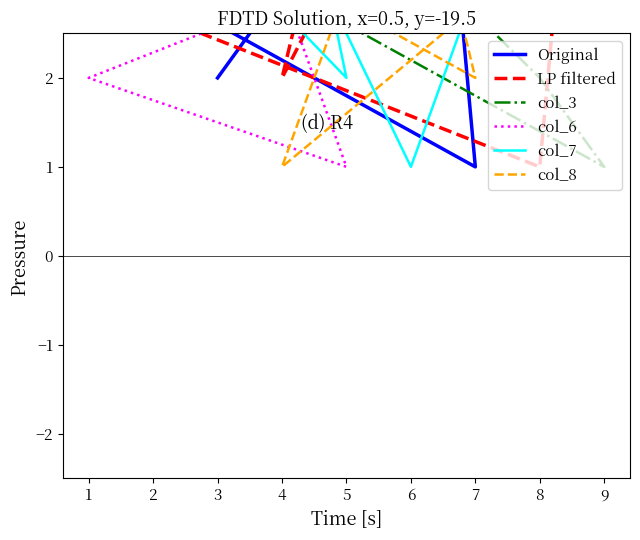

Between 6 and 5, which is larger?

6